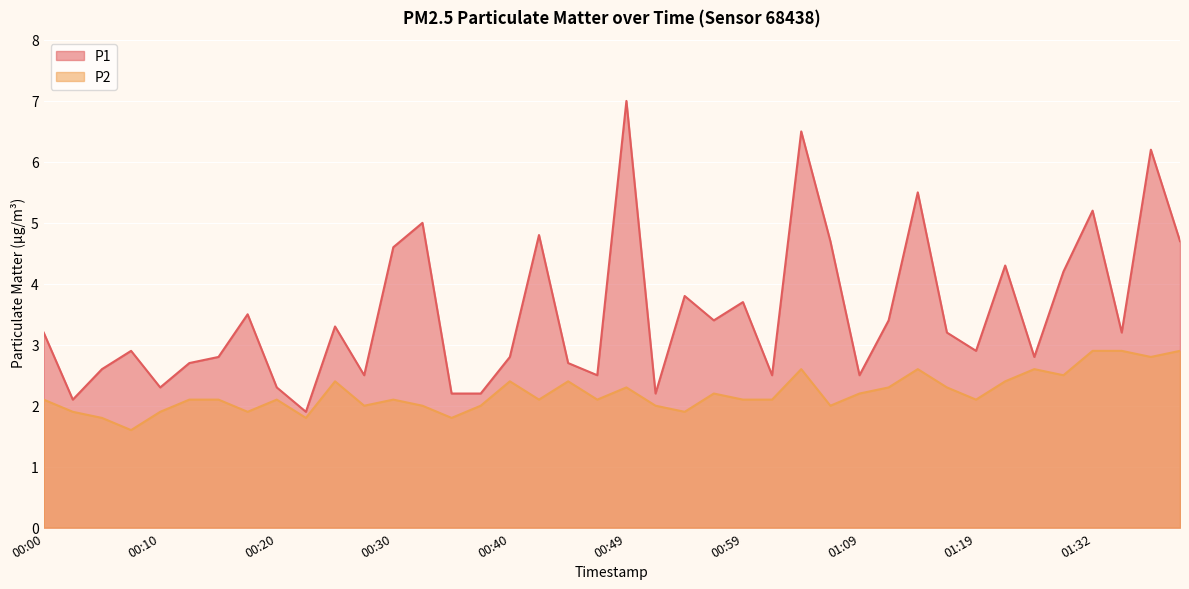

True or false: P2 and P1 cross at least once.

False